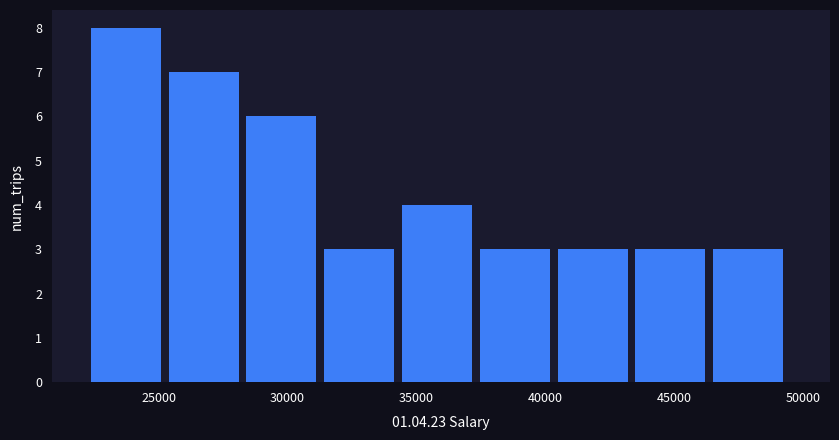

Over which range of the x-axis is the bar tallest?

22500 to 25500